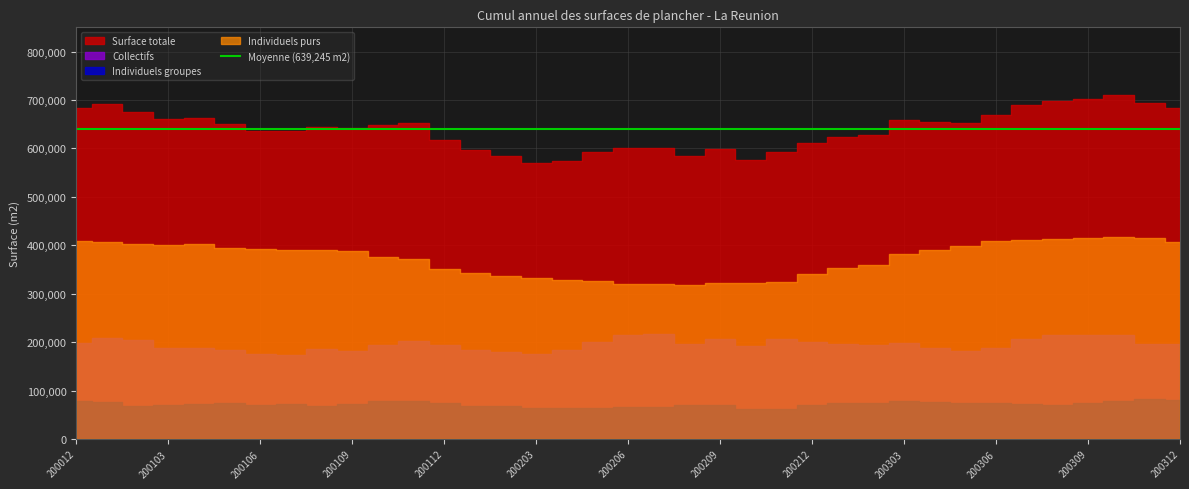

At which label does Individuels purs first exceed 388020?

200012